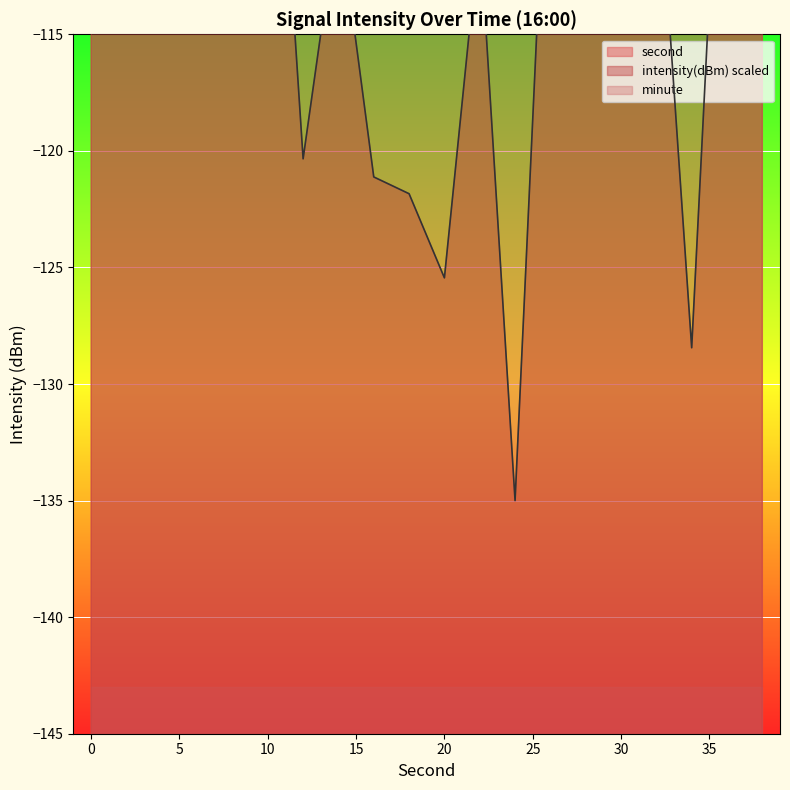

True or false: intensity and second intersect in this chart.

False